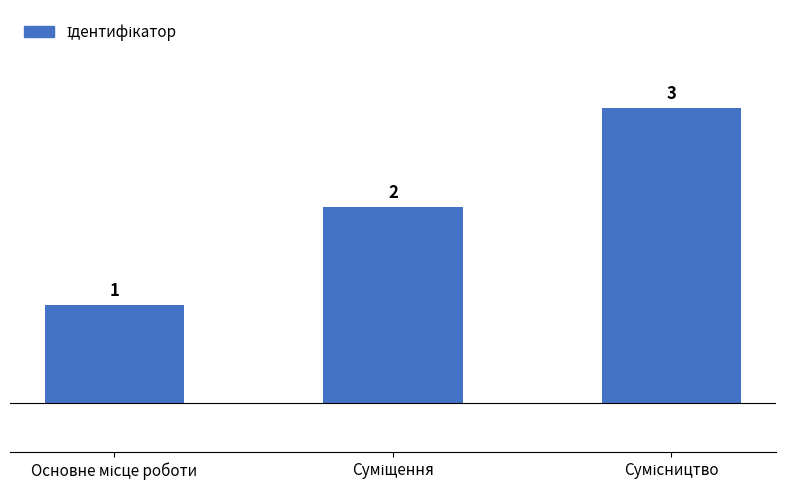

What is the difference between the maximum and minimum values?

2